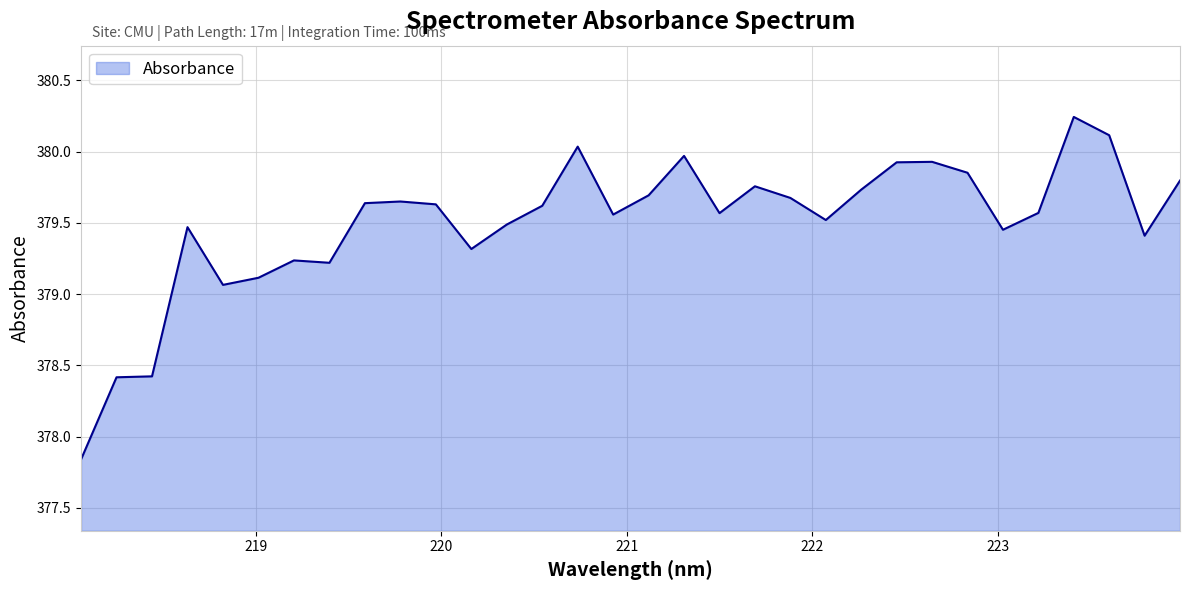

What is the difference between the maximum and minimum values?

2.4